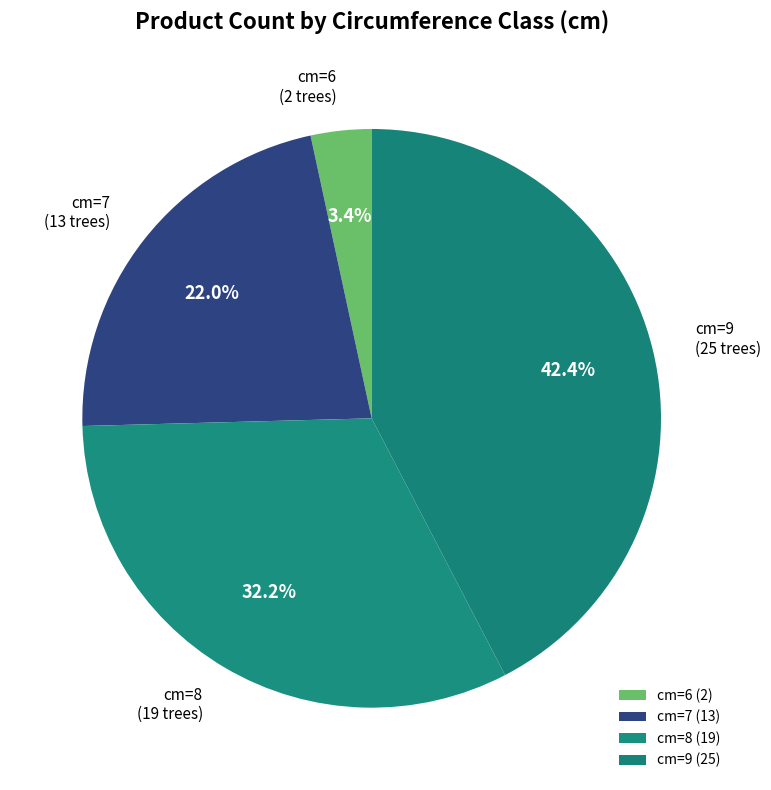

Approximately how many times larger is the value at cm=8 compared to cm=7?

1.5